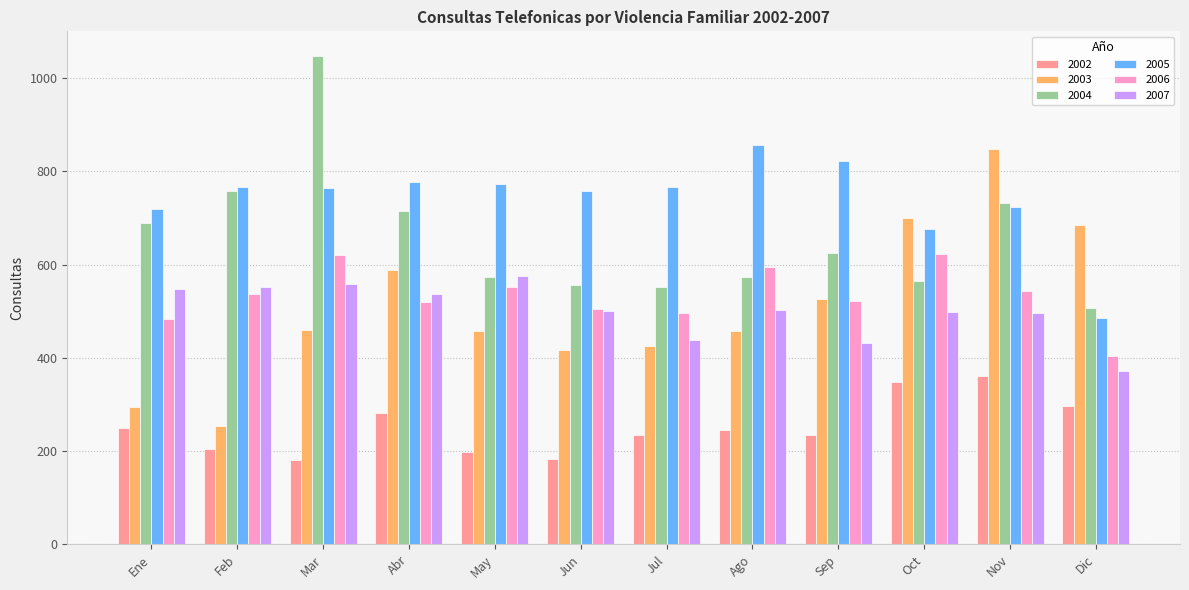

Is the value of 2003 at Nov greater than the value of 2002 at Feb?

Yes